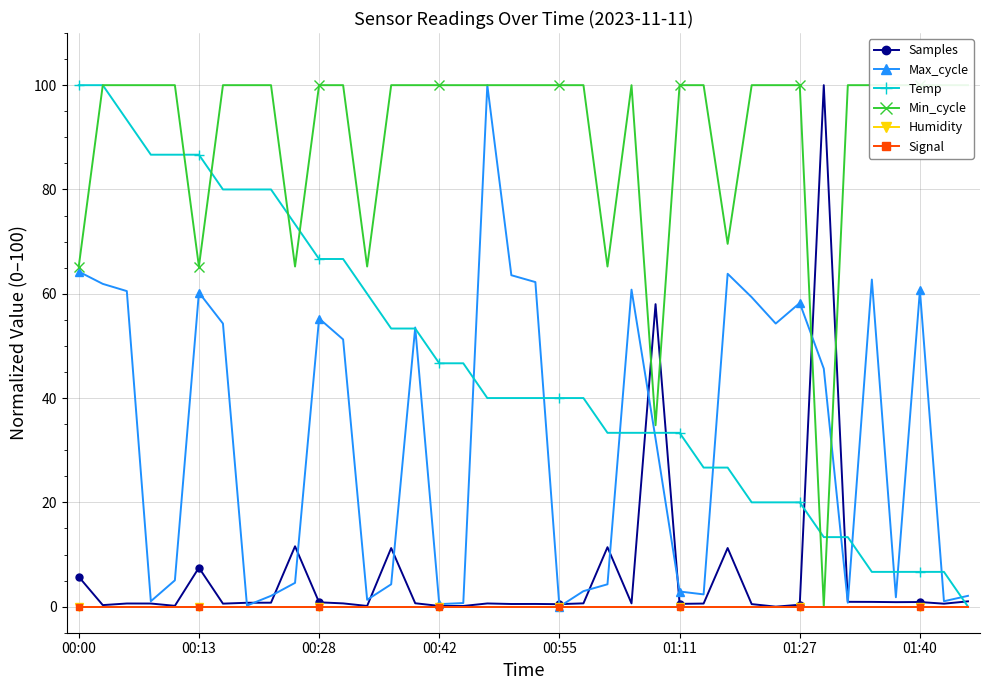

List the series in order of their peak value, highest first.

Samples, Max_cycle, Temp, Min_cycle, Humidity, Signal